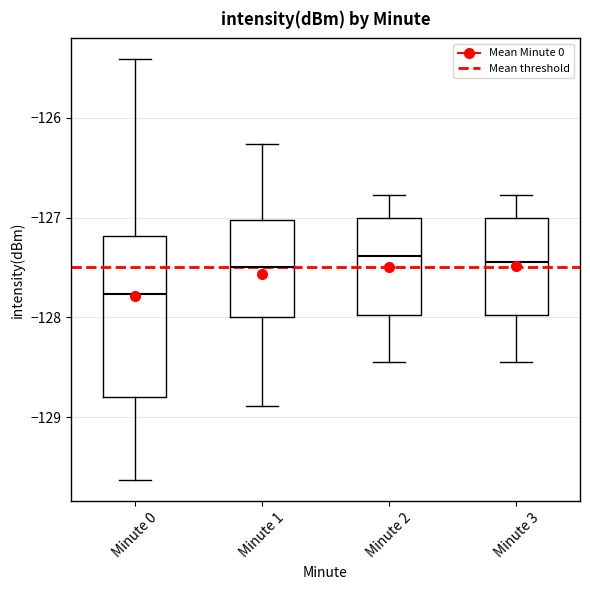

Reading left to right, read every box against the y-axis: the position of its median line, the range the box covers, and the ends of its whiskers. The values are not printed on the chart, so give them approximately, as read against the axis.

Minute 0: median -127.8, box -128.8 to -127.2, whiskers -129.6 to -125.4
Minute 1: median -127.5, box -128.0 to -127.0, whiskers -128.9 to -126.3
Minute 2: median -127.4, box -128.0 to -127.0, whiskers -128.4 to -126.8
Minute 3: median -127.4, box -128.0 to -127.0, whiskers -128.4 to -126.8